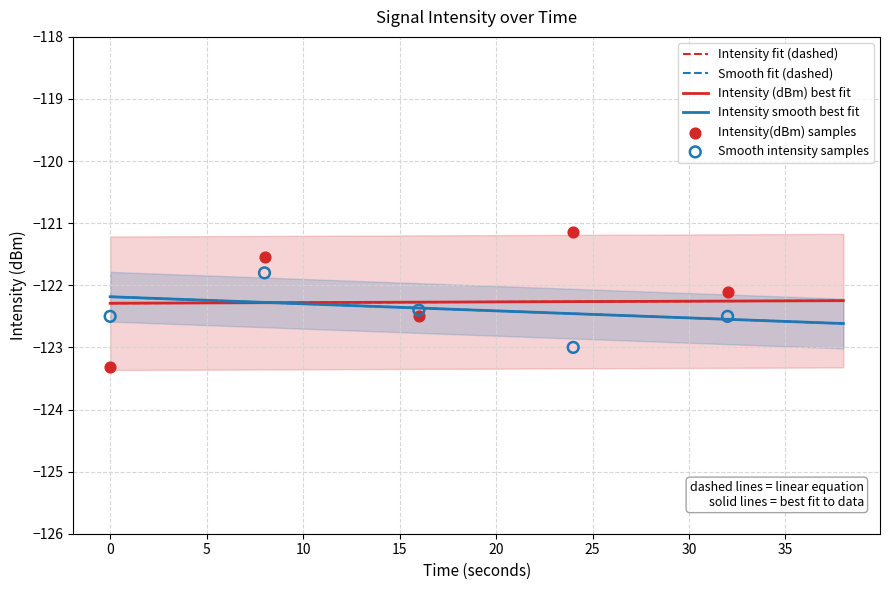

Which series reaches the maximum Y coordinate?

intensity(dBm)